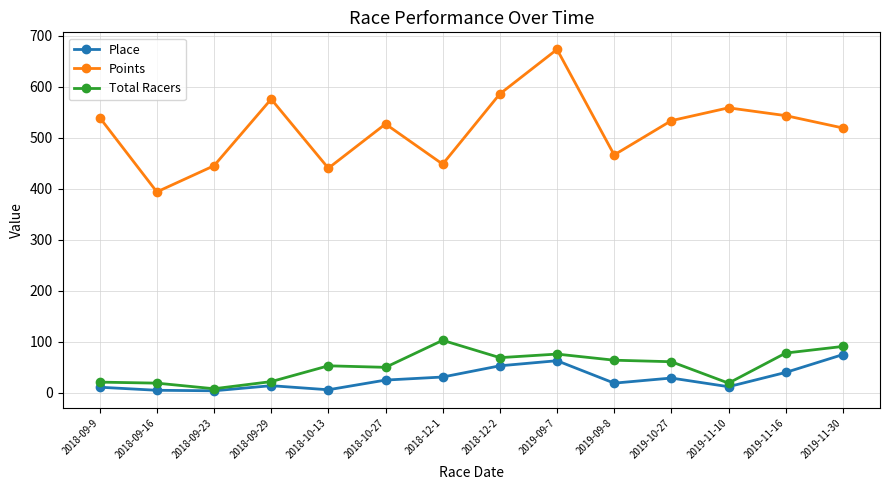

What is the greatest value displayed?

673.7